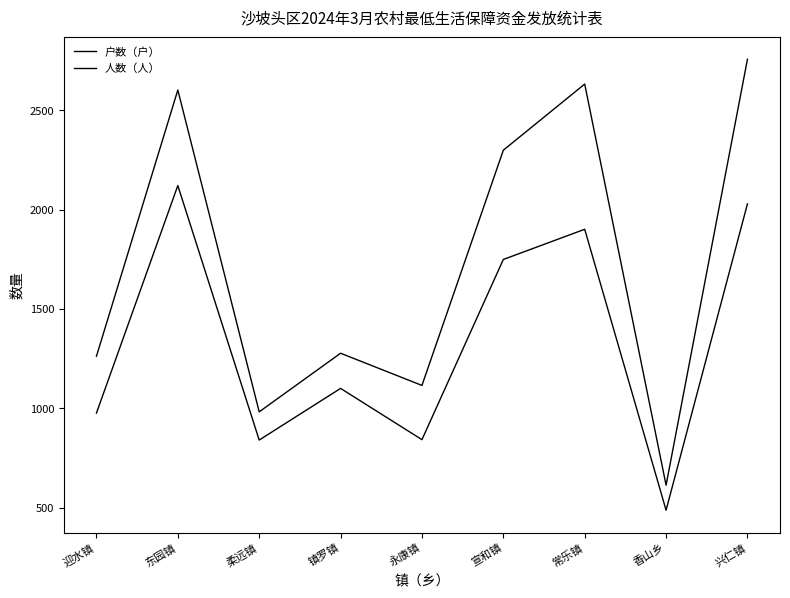

What is the label of the 1st point from the right?

兴仁镇